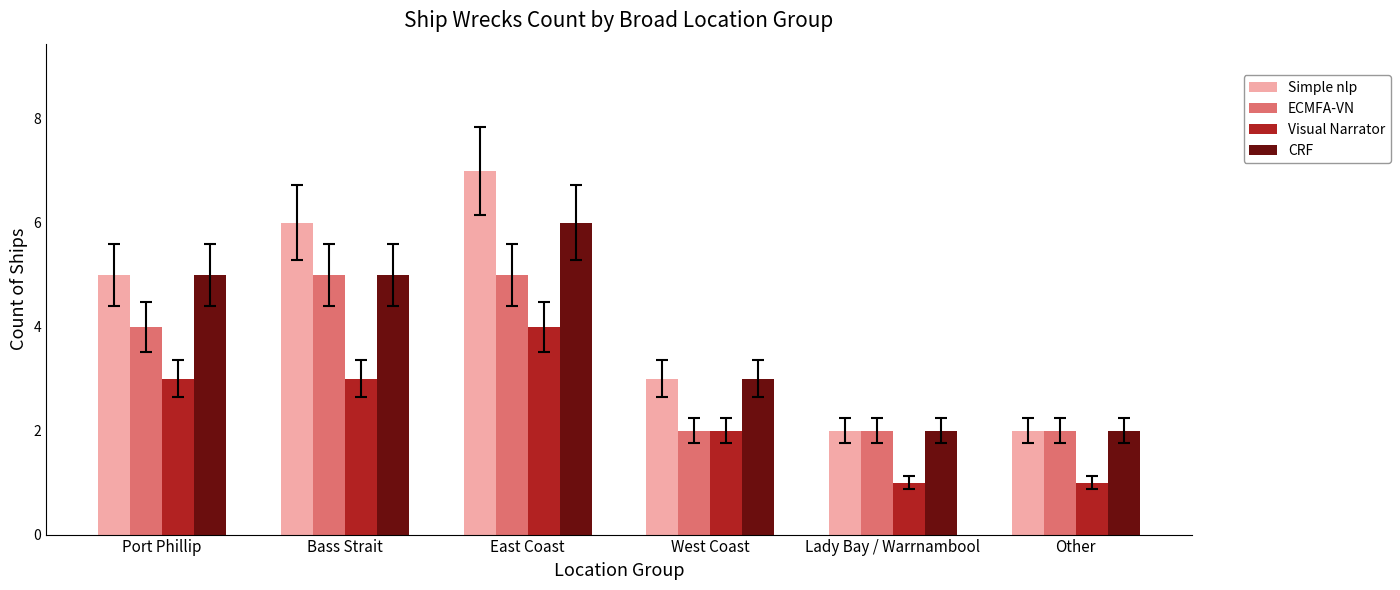

How many ECMFA-VN values are between 2 and 5?

6